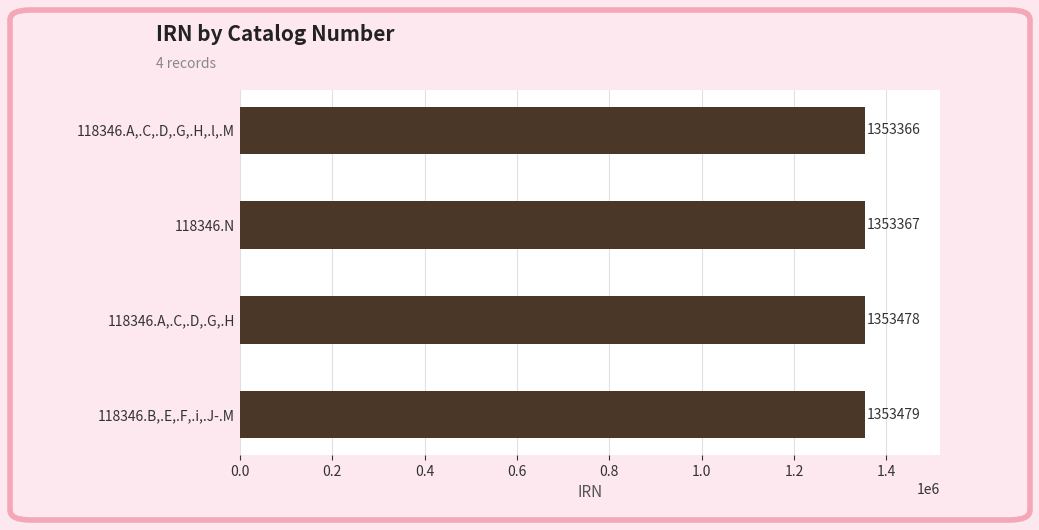

Reading top to bottom, list all the values displayed in this chart.

118346.A,.C,.D,.G,.H,.l,.M=1353366	118346.N=1353367	118346.A,.C,.D,.G,.H=1353478	118346.B,.E,.F,.i,.J-.M=1353479